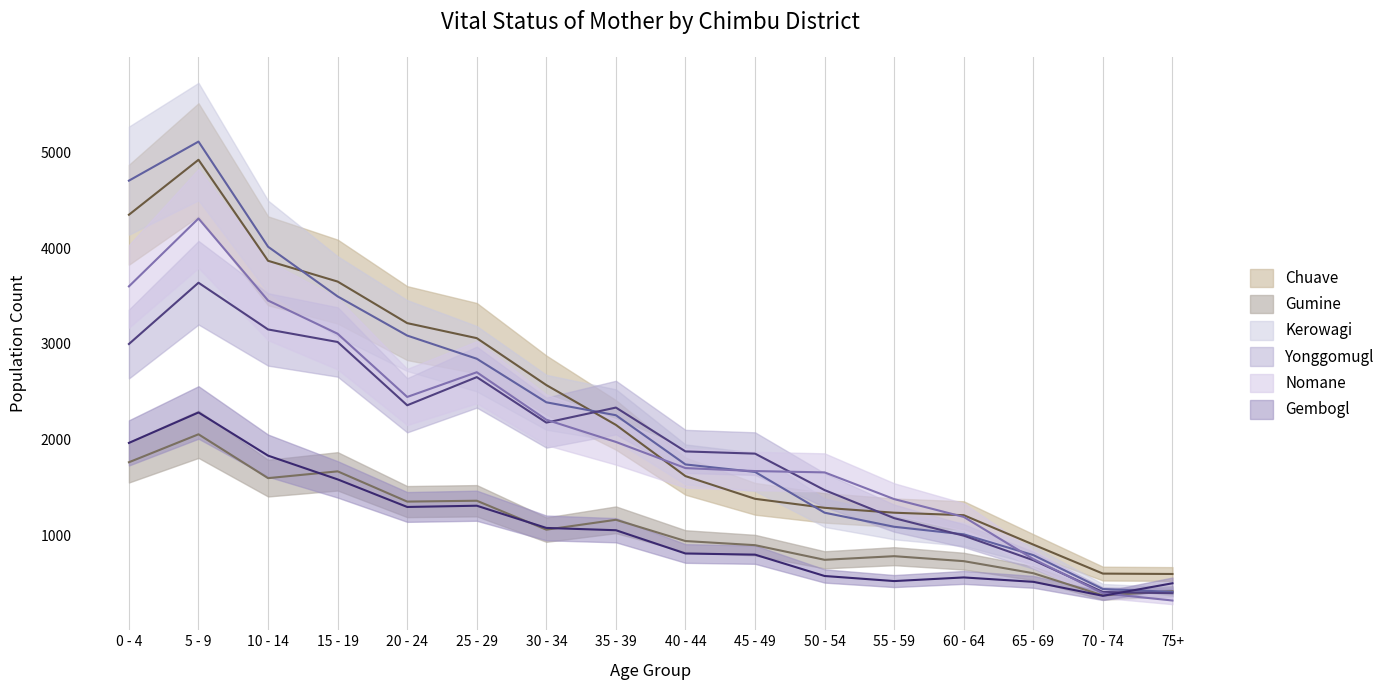

Reading right to left, transcribe all the data shown in this chart.

Yonggomugl: 396	409	741	997	1180	1473	1854	1877	2335	2178	2653	2359	3020	3151	3639	2999
Nomane: 320	395	753	1193	1379	1658	1672	1703	1976	2208	2704	2446	3106	3453	4310	3601
Gembogl: 500	369	515	561	523	576	799	811	1054	1078	1310	1297	1585	1833	2284	1966
Chuave: 597	601	904	1211	1237	1288	1382	1619	2154	2570	3060	3217	3651	3868	4923	4349
Gumine: 418	373	605	731	783	745	898	941	1163	1060	1362	1353	1669	1598	2056	1764
Kerowagi: 410	440	794	1011	1090	1237	1663	1741	2255	2390	2845	3087	3496	4015	5113	4705